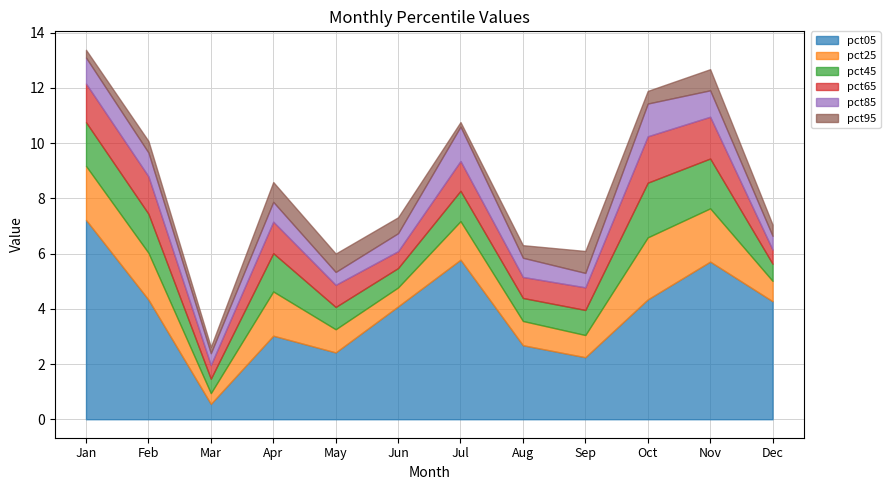

Which series changed the most between Jan and Aug?

pct05